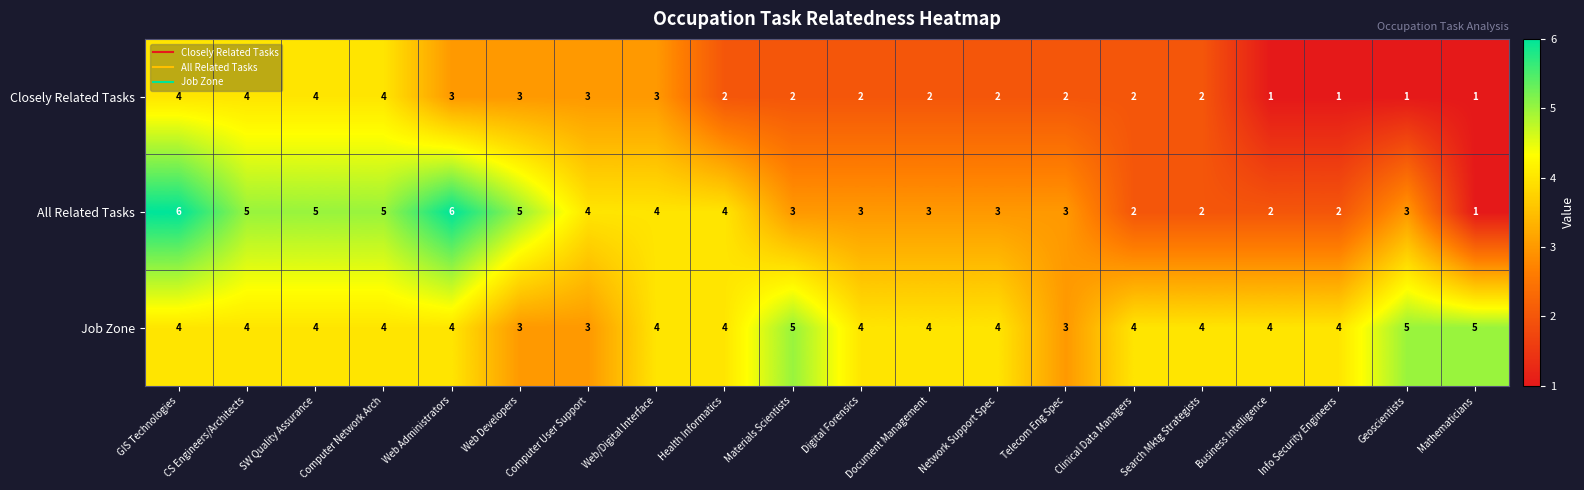

True or false: Job Zone has a value of 2 at SW Quality Assurance.

False